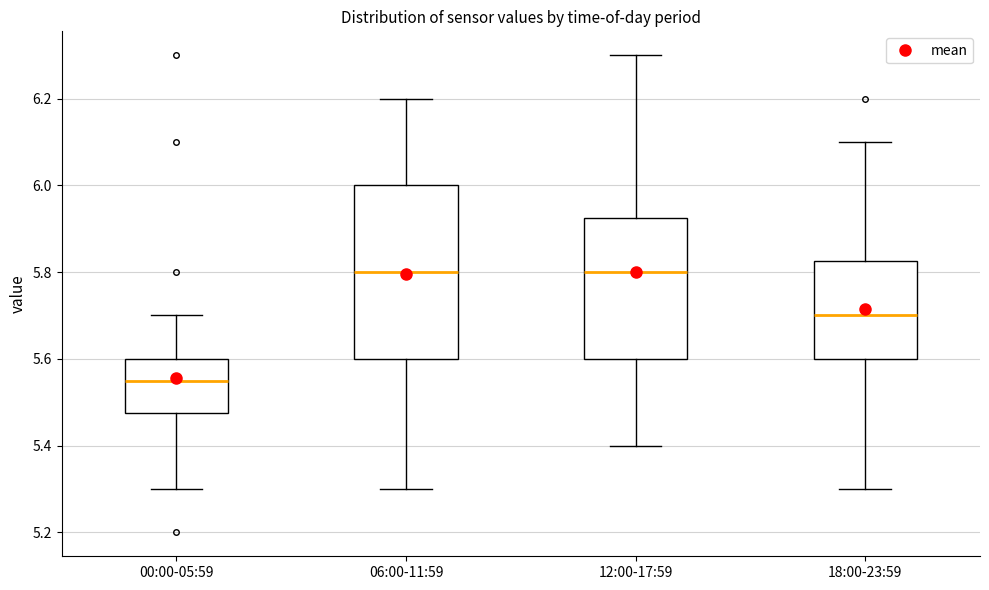

Reading left to right, transcribe this box plot: for each box, give where its median line is, the range the box spans, and where its two whiskers end, as read against the y-axis. The values are not printed on the chart, so give them approximately, as read against the axis.

00:00-05:59: median 5.56, box 5.48 to 5.60, whiskers 5.30 to 5.70
06:00-11:59: median 5.80, box 5.60 to 6.00, whiskers 5.30 to 6.20
12:00-17:59: median 5.80, box 5.60 to 5.92, whiskers 5.40 to 6.30
18:00-23:59: median 5.70, box 5.60 to 5.82, whiskers 5.30 to 6.10